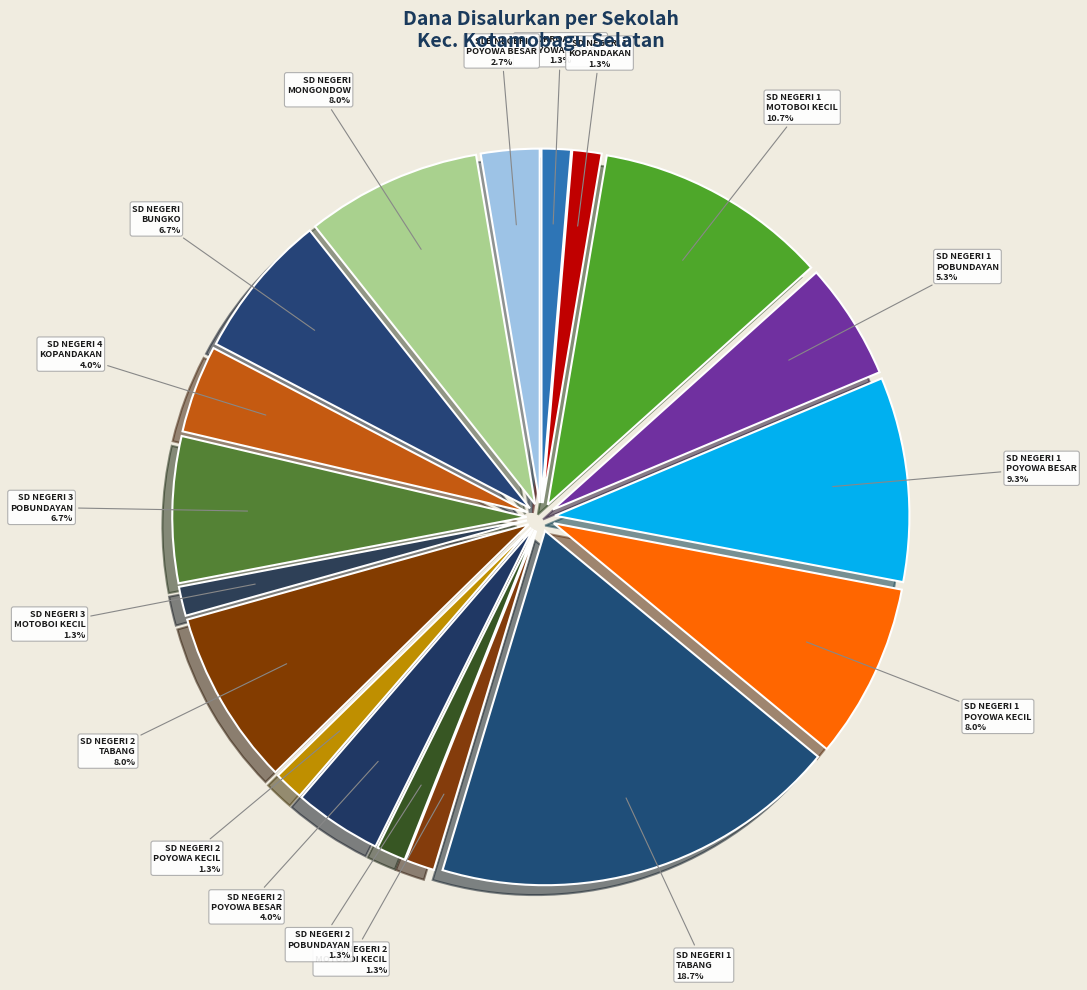

To the nearest percent, what is the difference between the largest and smallest slice percentages?

17%